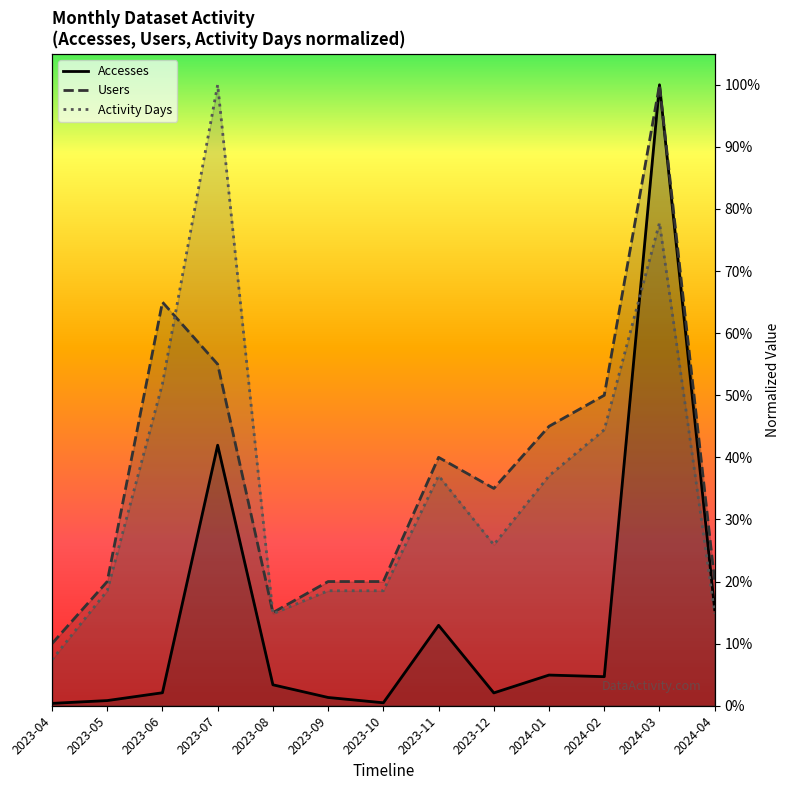

What are all the series names shown in the legend?

Accesses, Users, Activity Days